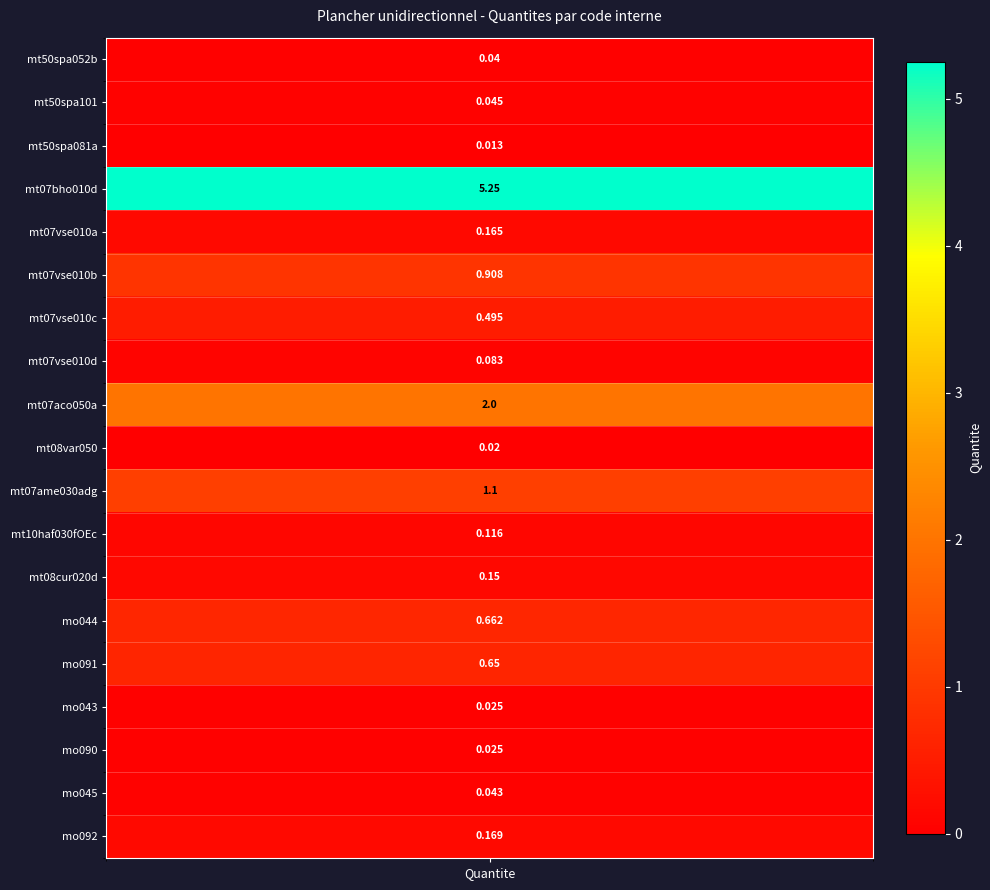

True or false: the data shows 0.2 at 18.

True